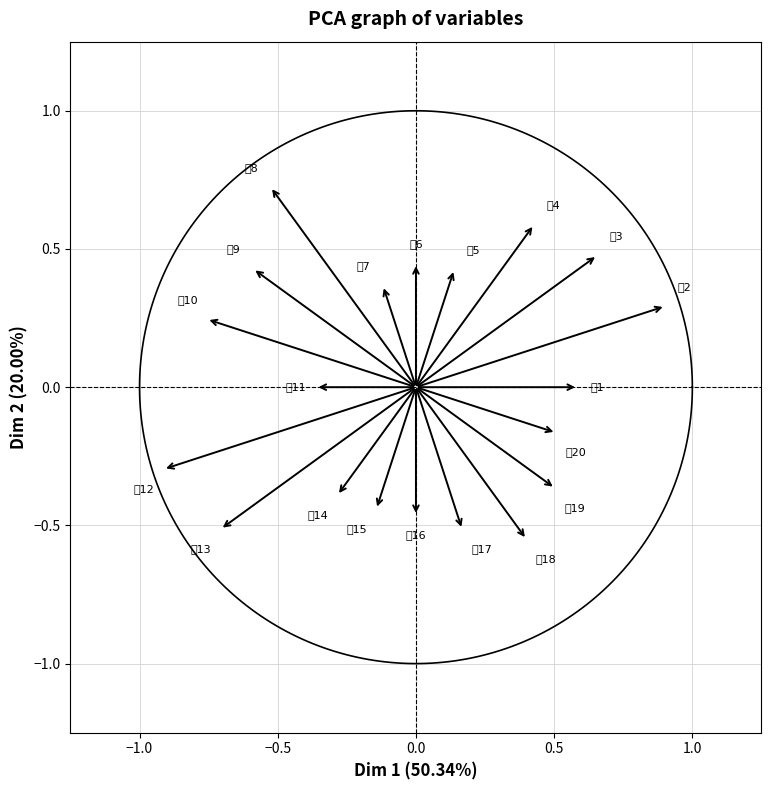

What is the range of X values (max minus min)?

1.8